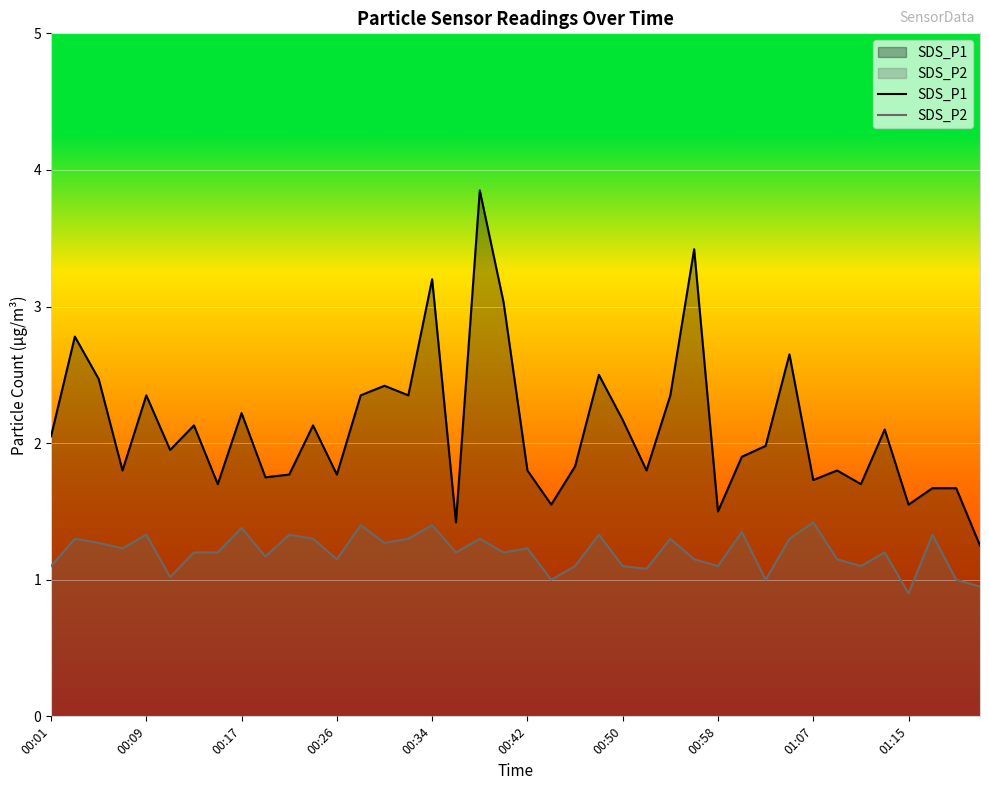

What is the greatest value displayed?

3.9